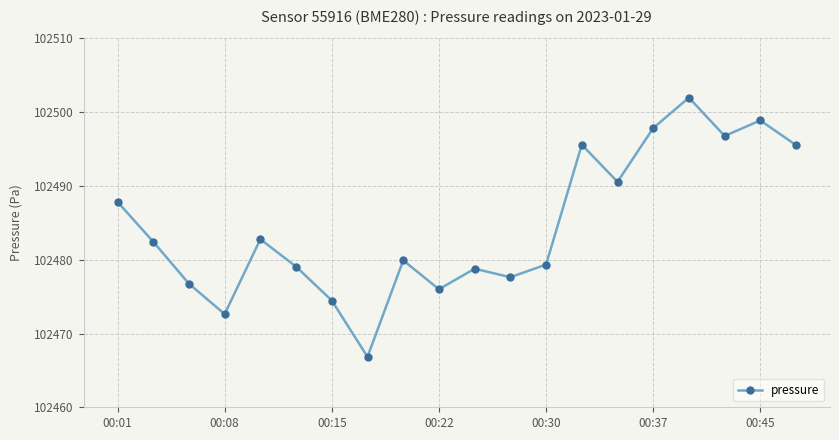

How many interior local peaks (higher than both neighbors) does the data have?

6